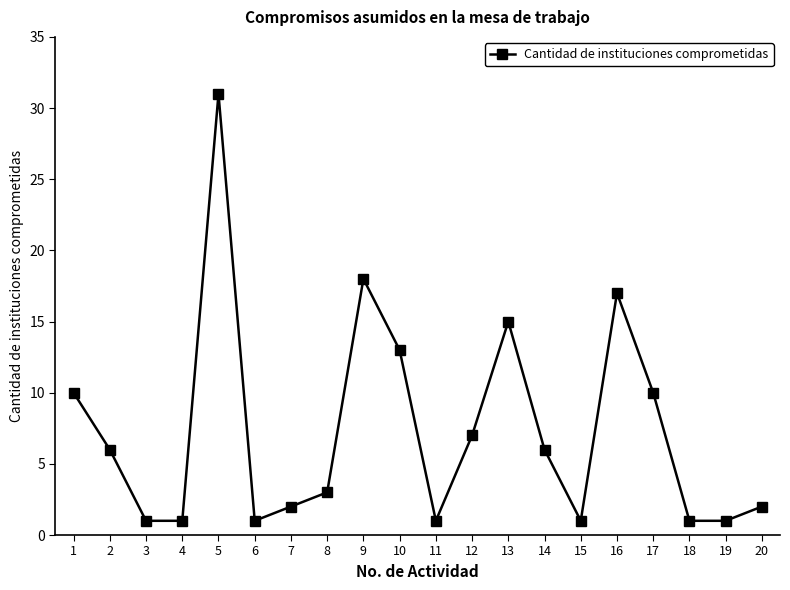

What is the maximum value shown in the chart?

31